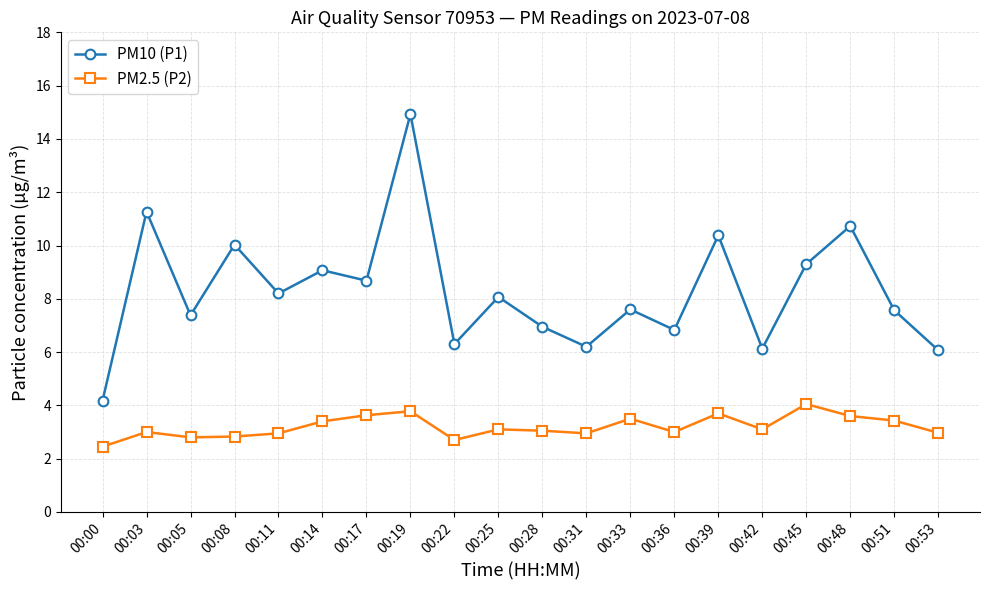

What is the spread (max minus min) of values at 00:03?

8.3